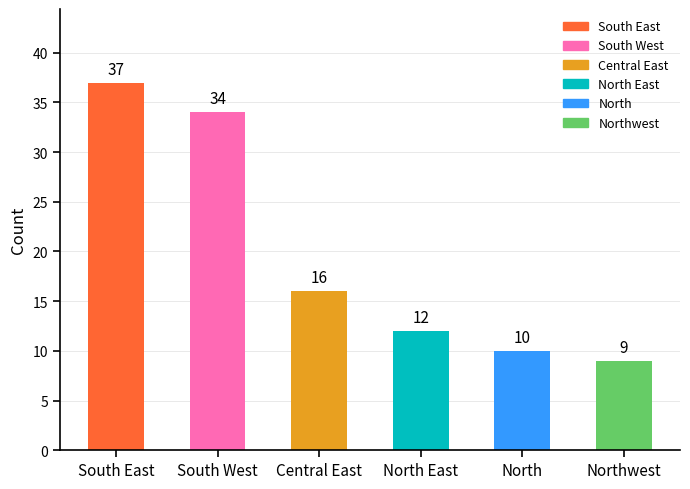

What is the difference between the maximum and minimum values?

28